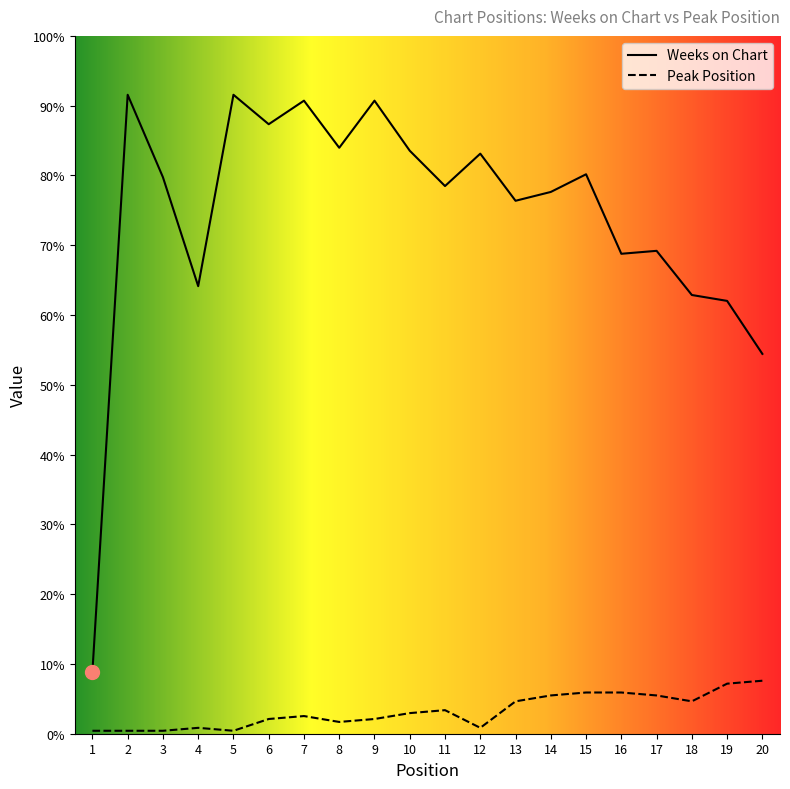

True or false: Weeks on Chart and Peak Position cross at least once.

False